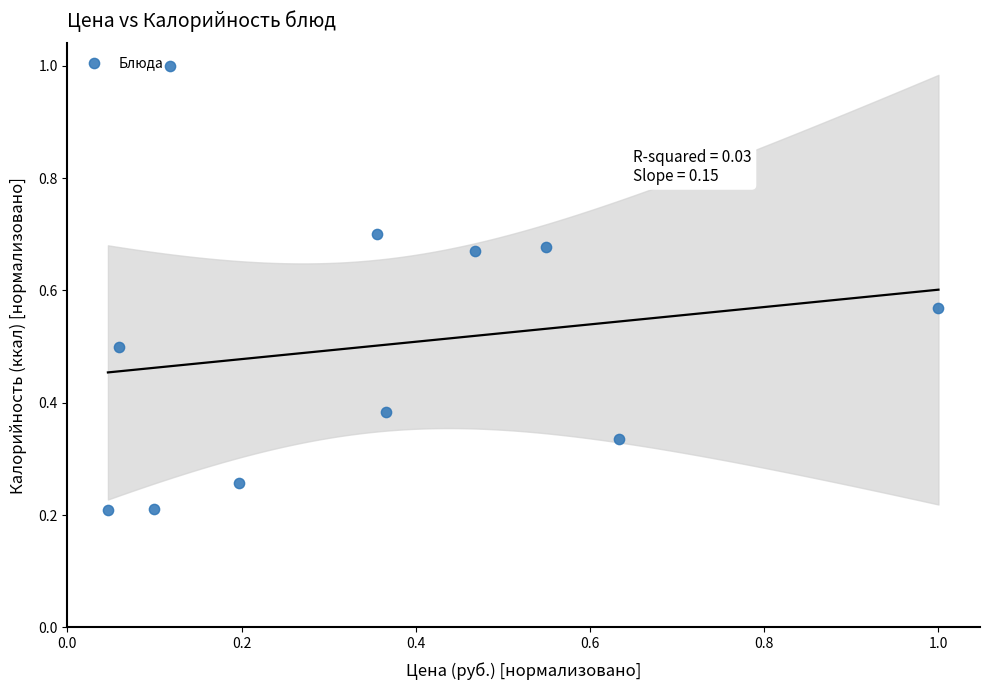

What is the range of X values (max minus min)?

1.0